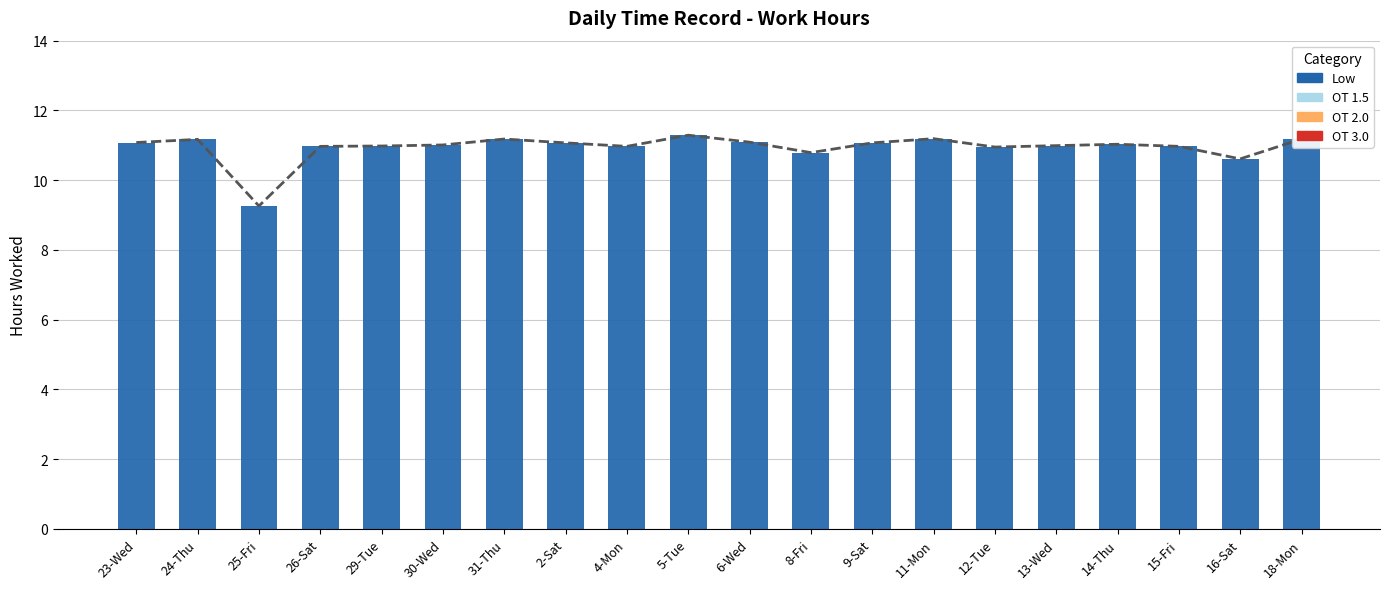

The OT 2.0 series shows 0.0 at 26-Sat. True or false?

True